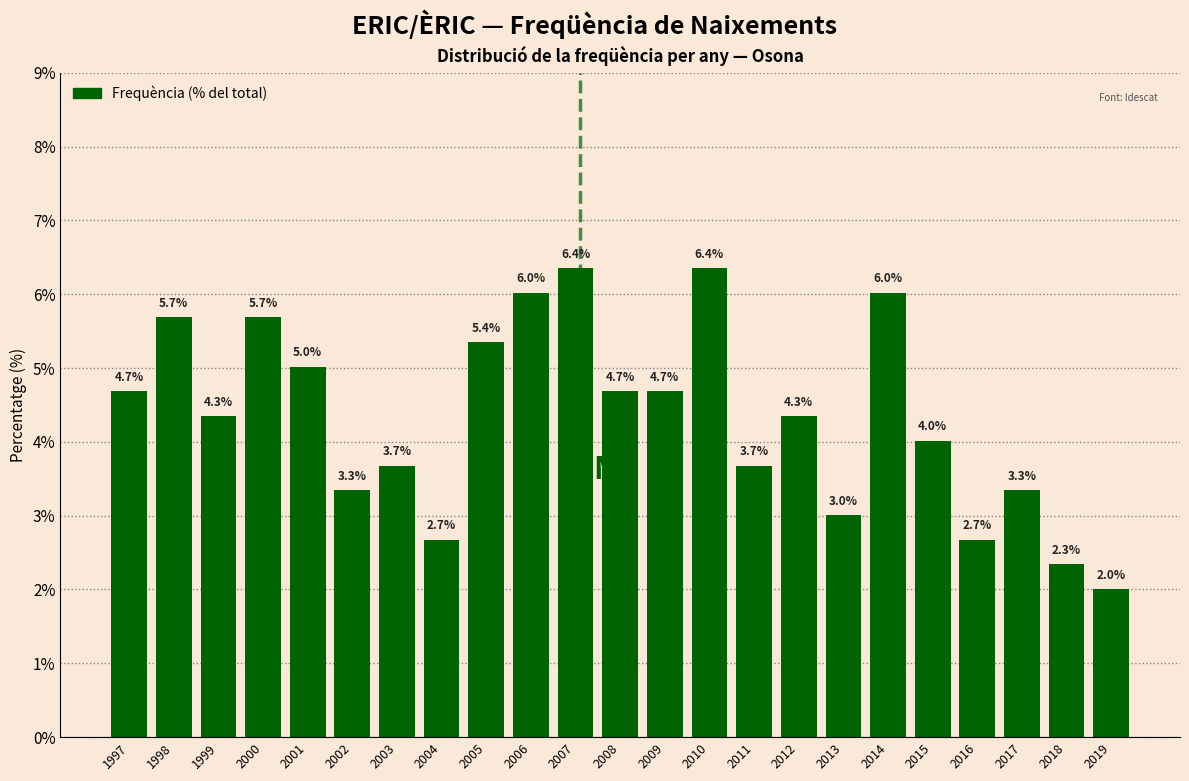

Reading left to right, what are all the values shown in this chart?

1997=4.7	1998=5.7	1999=4.3	2000=5.7	2001=5.0	2002=3.3	2003=3.7	2004=2.7	2005=5.4	2006=6.0	2007=6.4	2008=4.7	2009=4.7	2010=6.4	2011=3.7	2012=4.3	2013=3.0	2014=6.0	2015=4.0	2016=2.7	2017=3.3	2018=2.3	2019=2.0